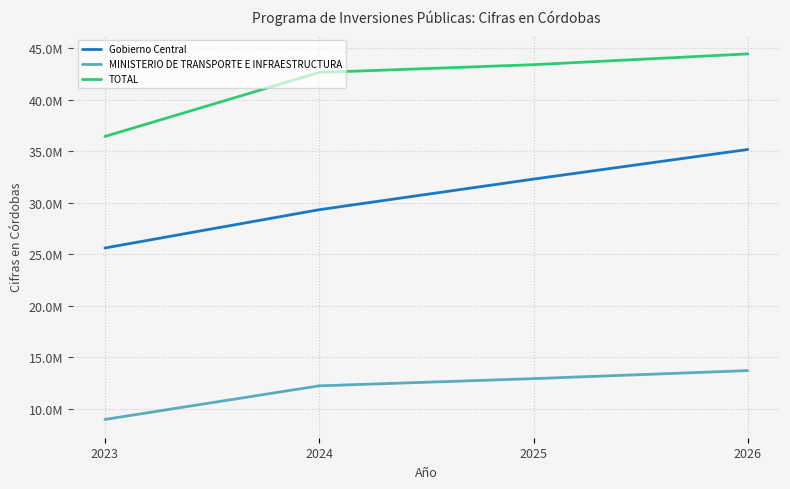

Is this an area chart (filled region under the line)?

No